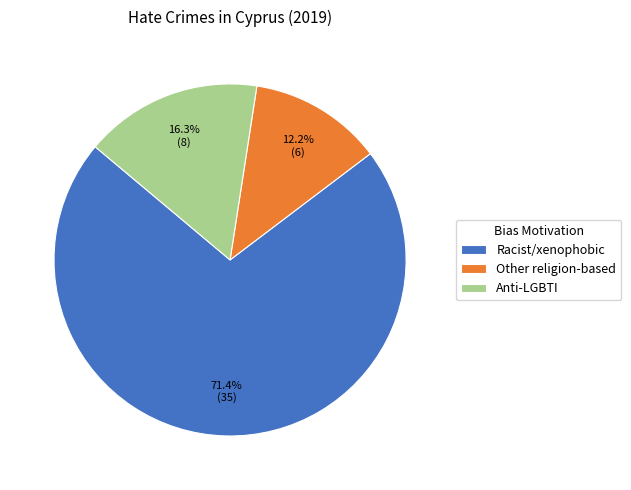

Which has a higher value, Racist/xenophobic or Anti-LGBTI?

Racist/xenophobic